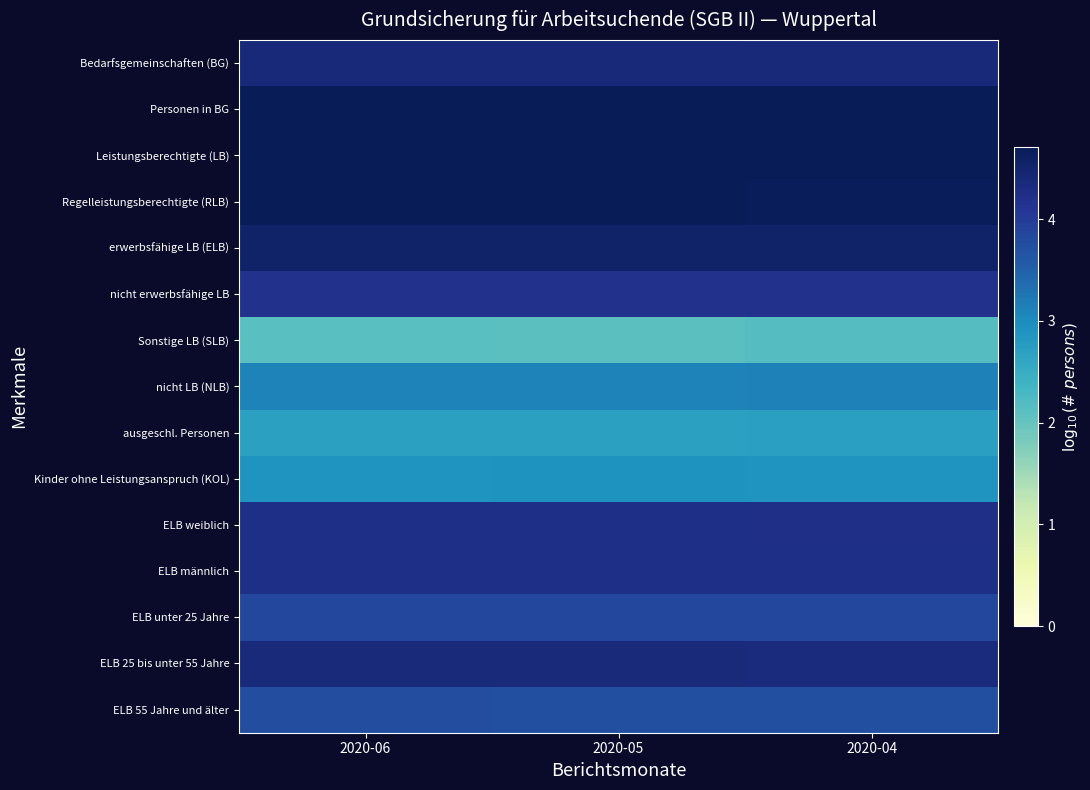

What is the minimum value shown in the chart?

2.1